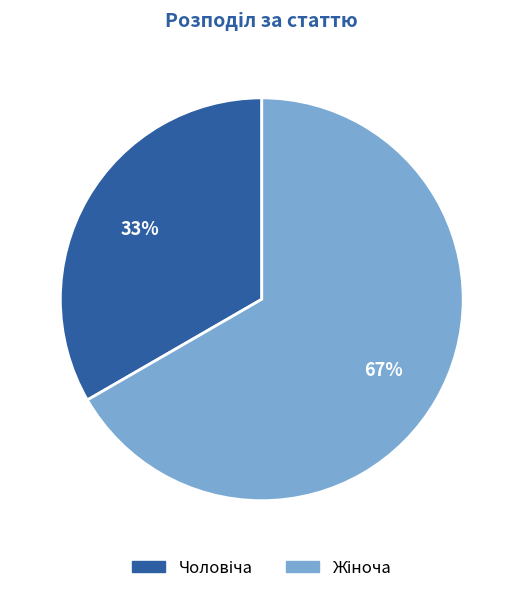

Is there any slice that represents more than half of the pie?

Yes